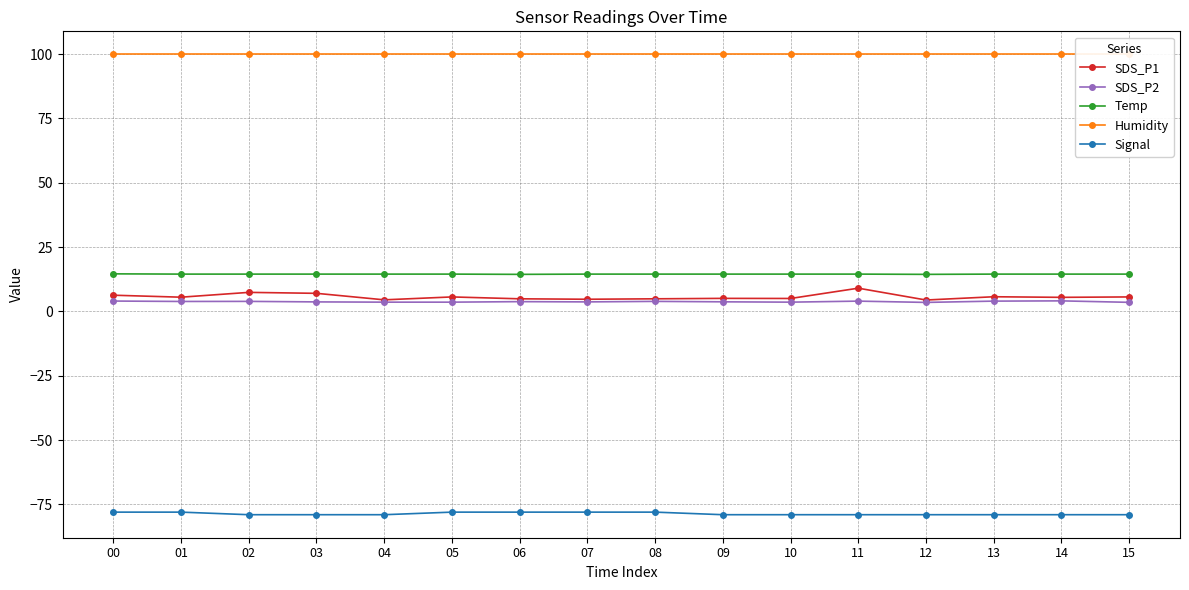

True or false: Signal and Humidity cross at least once.

False